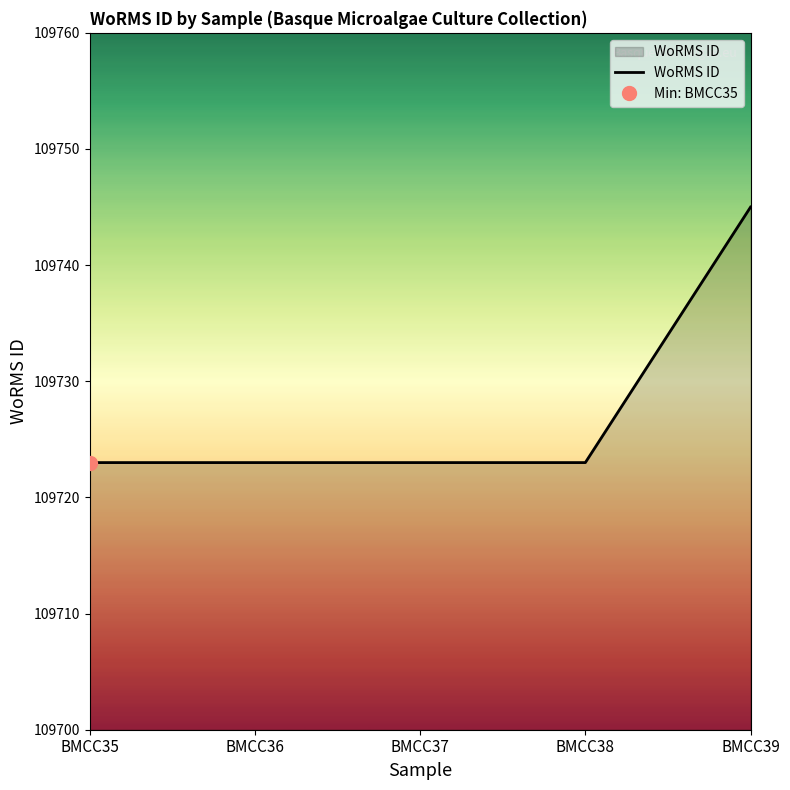

What is the sum of the values at BMCC36 and BMCC37?

219446